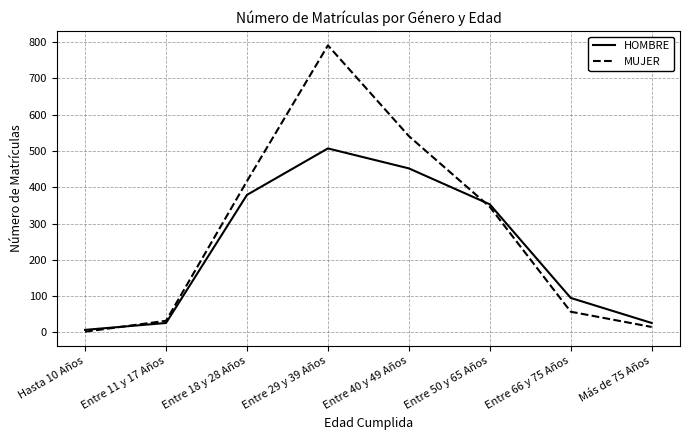

At which category does the chart reach its minimum across all series?

Hasta 10 Años